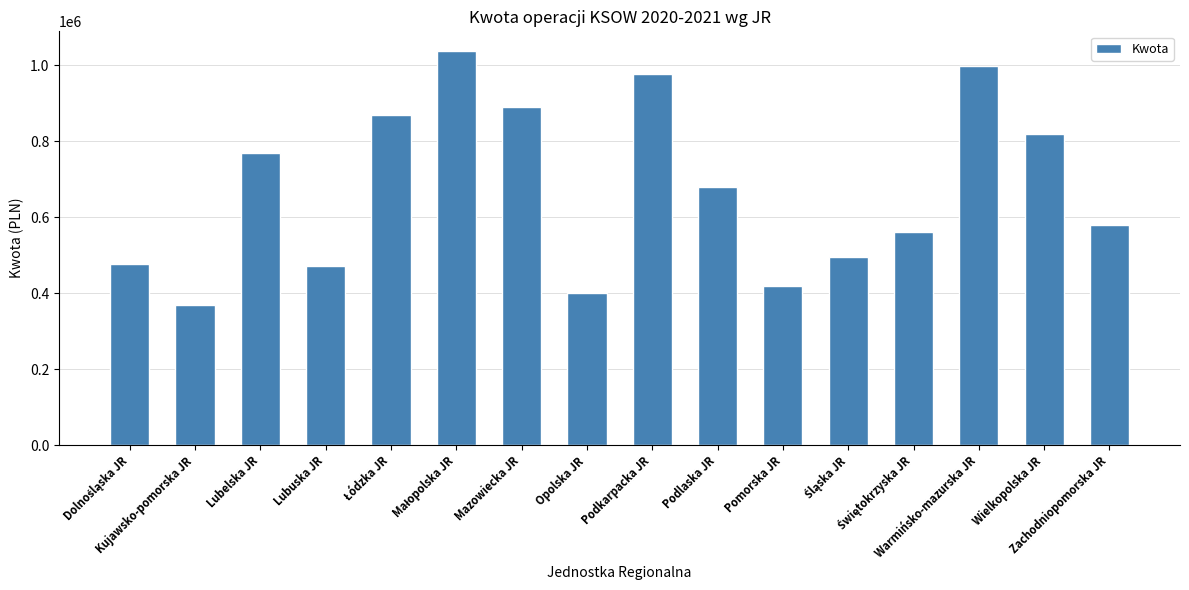

What is the difference between the maximum and minimum values?

667417.2